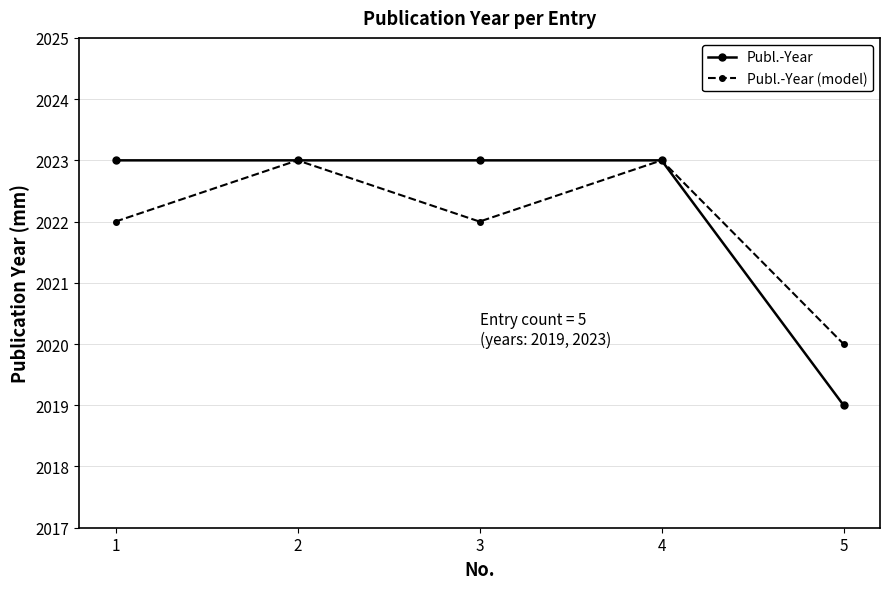

What is the difference between the second highest and minimum values in the Publ.-Year series?

4